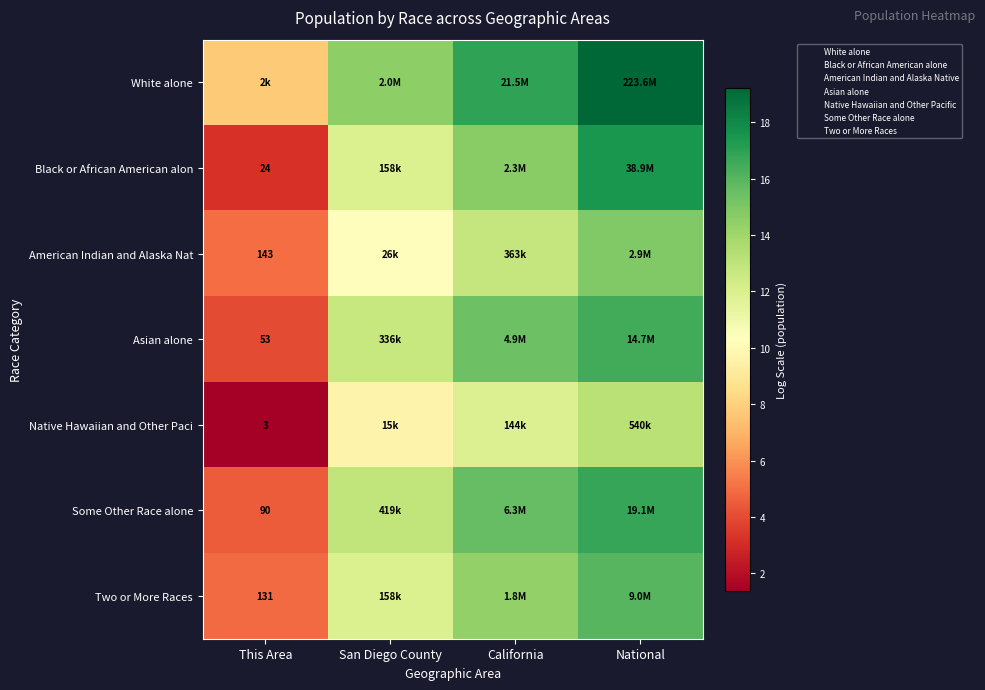

At which label does American Indian and Alaska Nat reach its minimum?

This Area